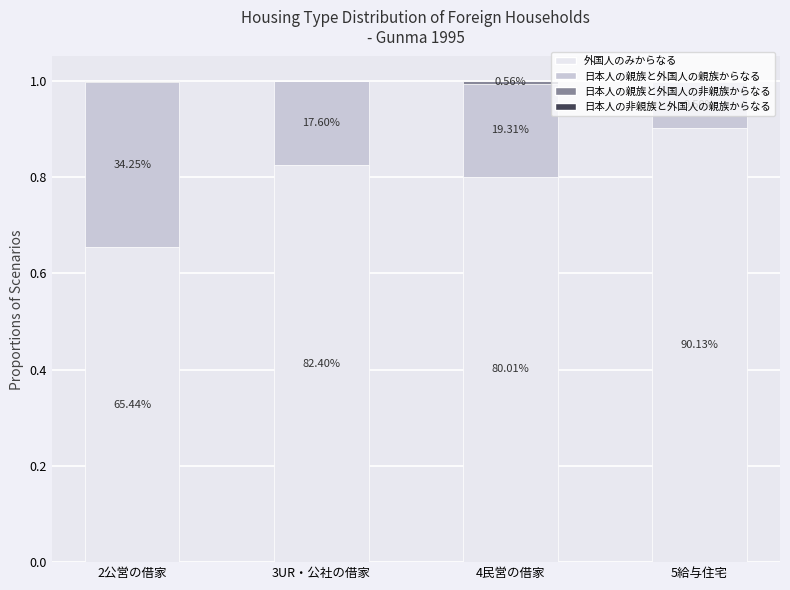

What is the sum of all 外国人のみからなる values?

3.2